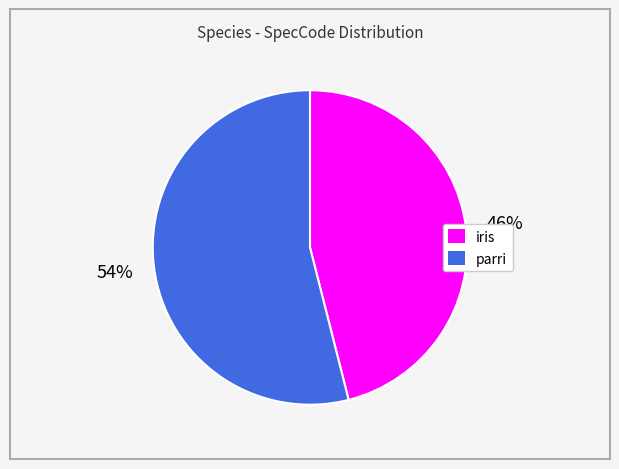

How many slices are in this pie chart?

2